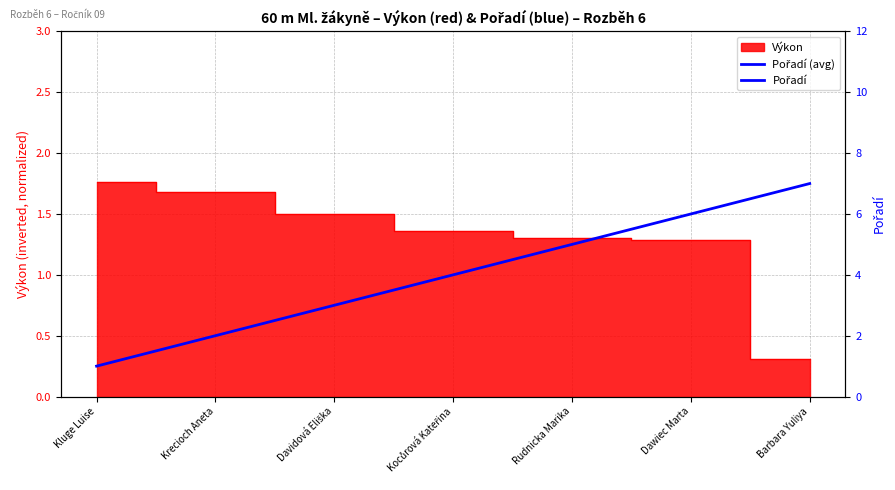

Reading right to left, extract all data points from this chart.

Výkon: Barbara Yuliya=0.3	Dawiec Marta=1.3	Rudnicka Marika=1.3	Kocůrová Kateřina=1.4	Davidová Eliška=1.5	Krecioch Aneta=1.7	Kluge Luise=1.8
Pořadí: Barbara Yuliya=7.0	Dawiec Marta=6.0	Rudnicka Marika=5.0	Kocůrová Kateřina=4.0	Davidová Eliška=3.0	Krecioch Aneta=2.0	Kluge Luise=1.0